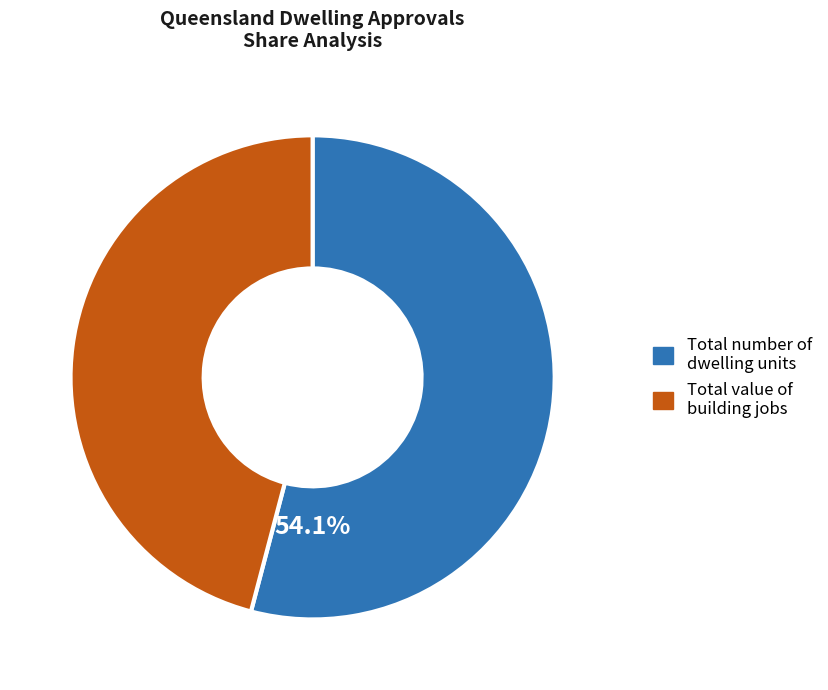

Which slice is the largest?

Total number of dwelling units